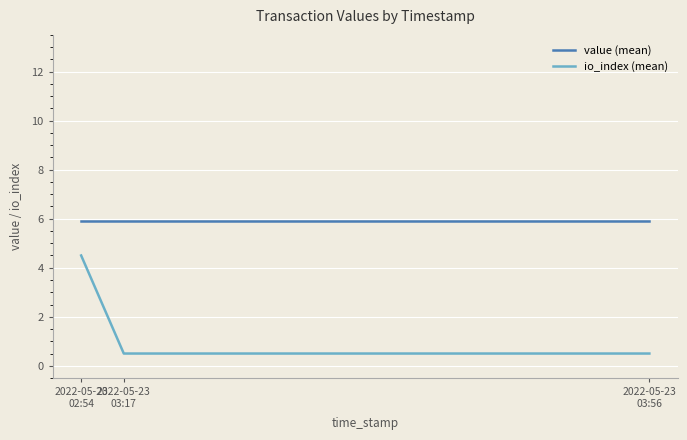

What are all the series names shown in the legend?

value (mean), io_index (mean)